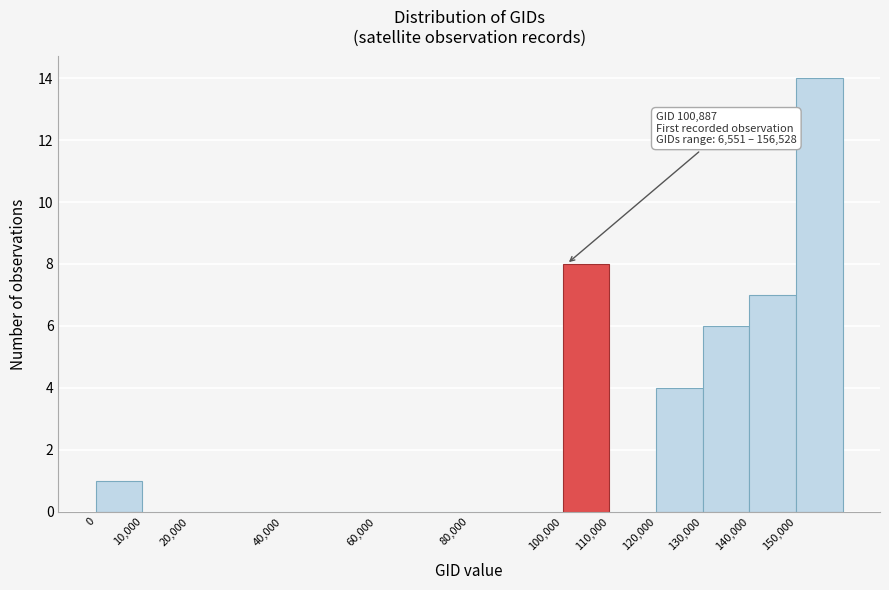

Which range on the x-axis has the tallest bar?

150000 to 160000